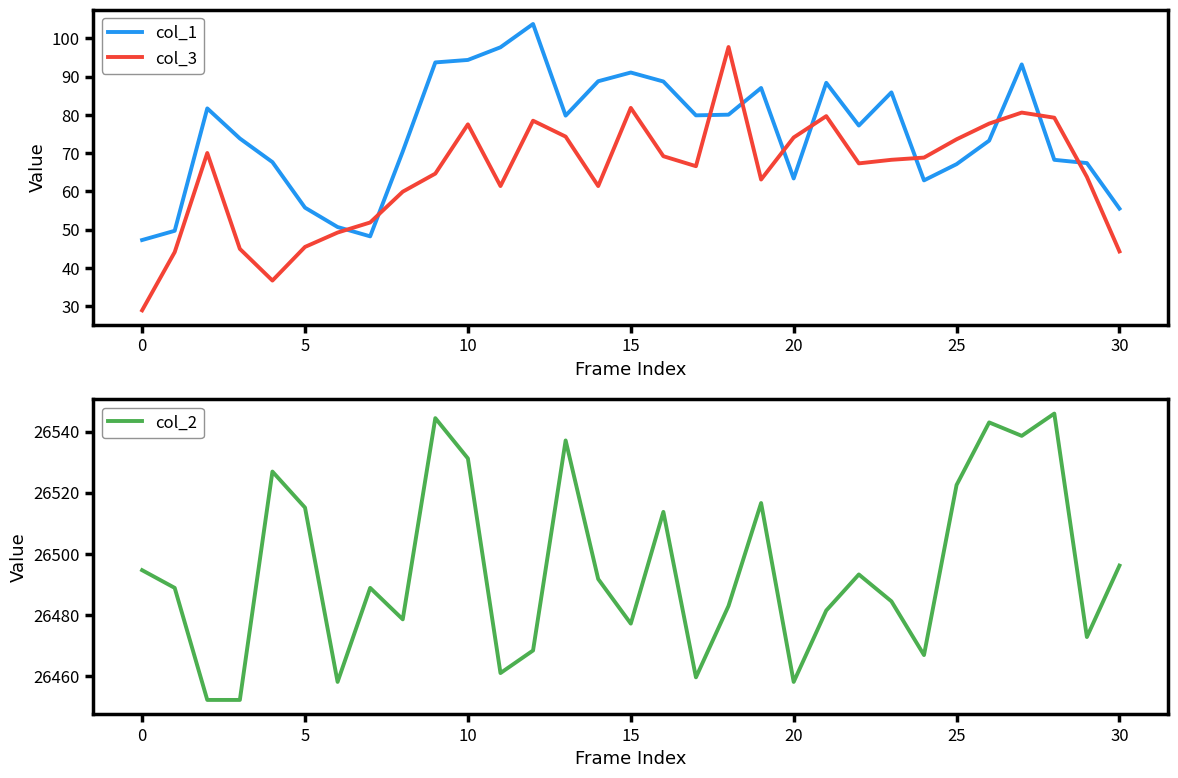

How many intersections are there between col_1 and col_3?

10